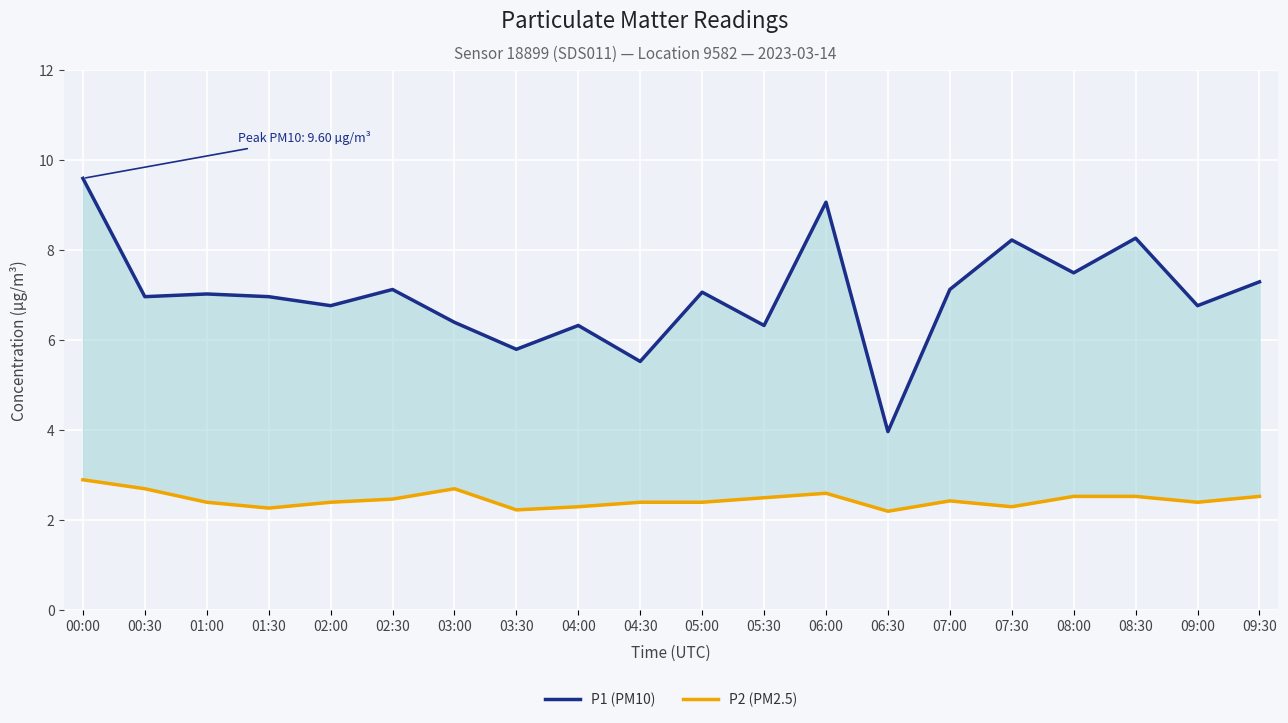

Rank the series by their average value, from highest to lowest.

P1 (PM10), P2 (PM2.5)